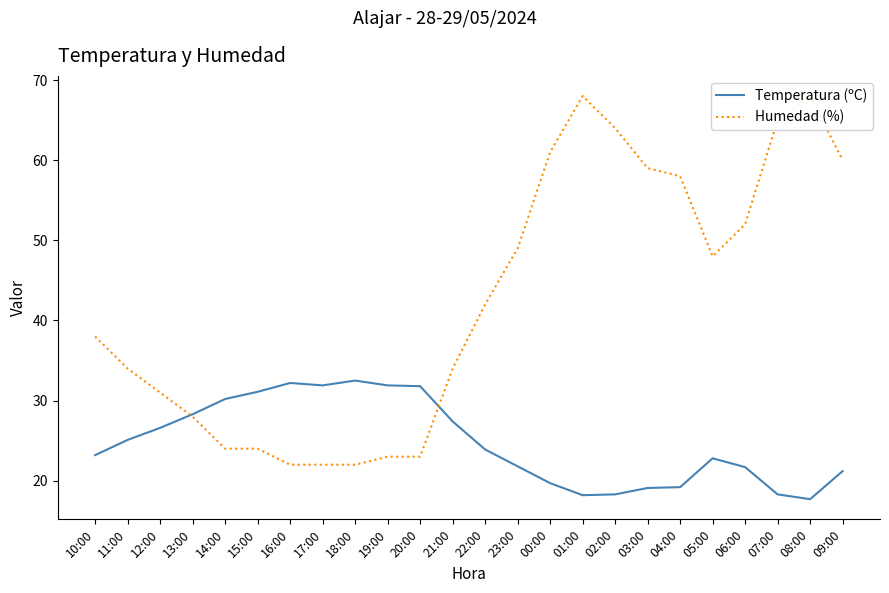

True or false: Humedad (%) and Temperatura (ºC) intersect in this chart.

True